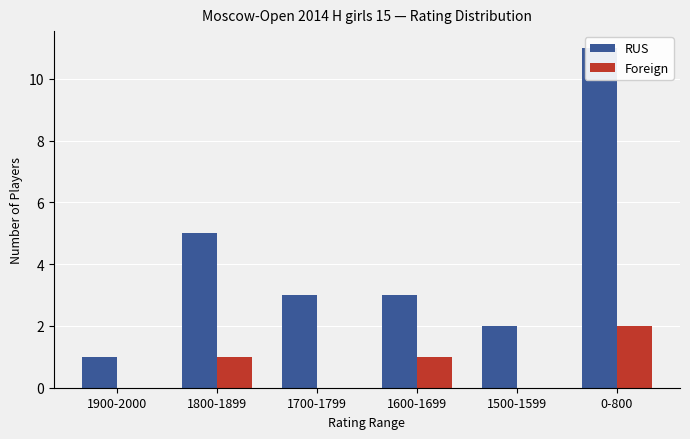

How many data points in RUS are less than 3?

2